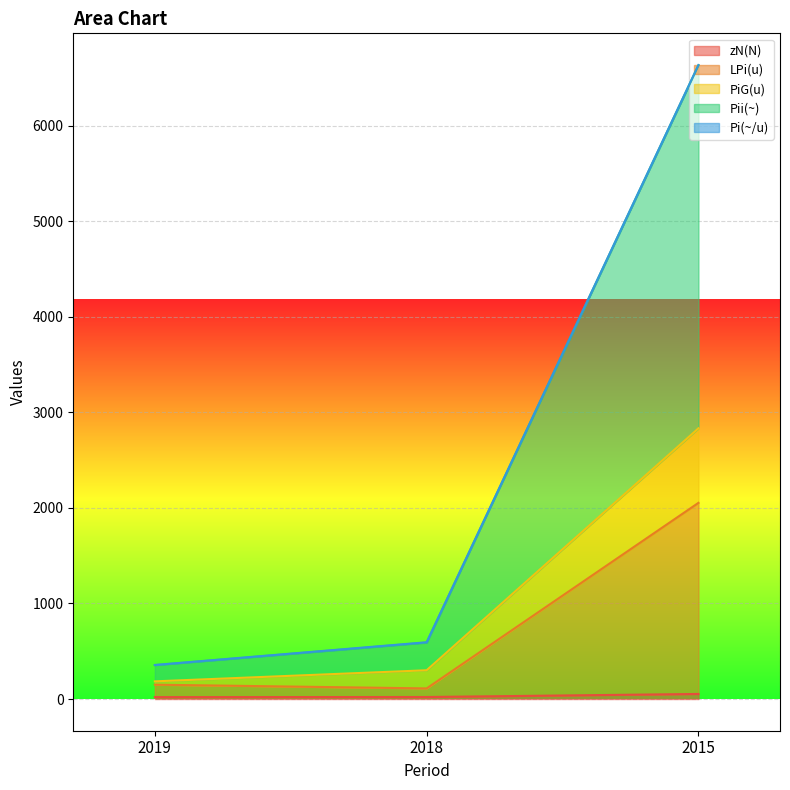

Is it true that Pii(~) equals 6633 at 2015?

True